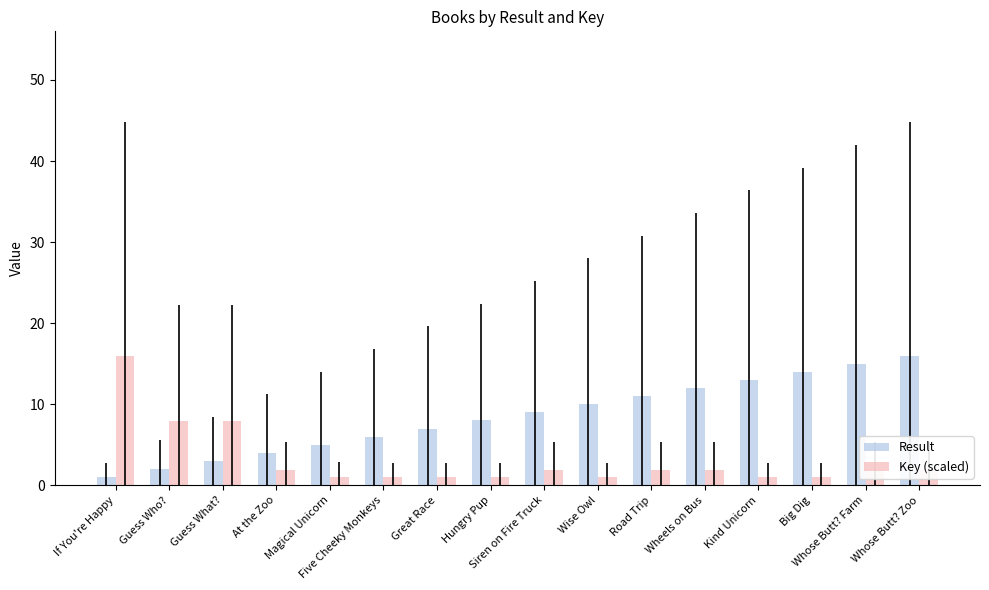

What is the label of the 14th bar from the right?

Guess What?